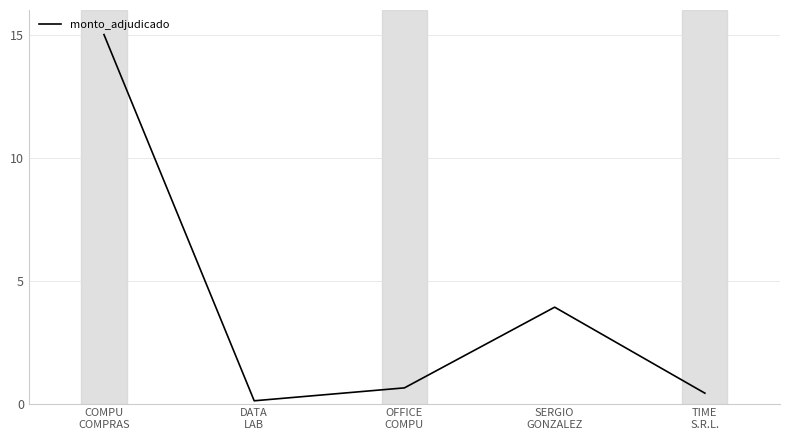

How many interior local valleys (lower than both neighbors) does the data have?

1